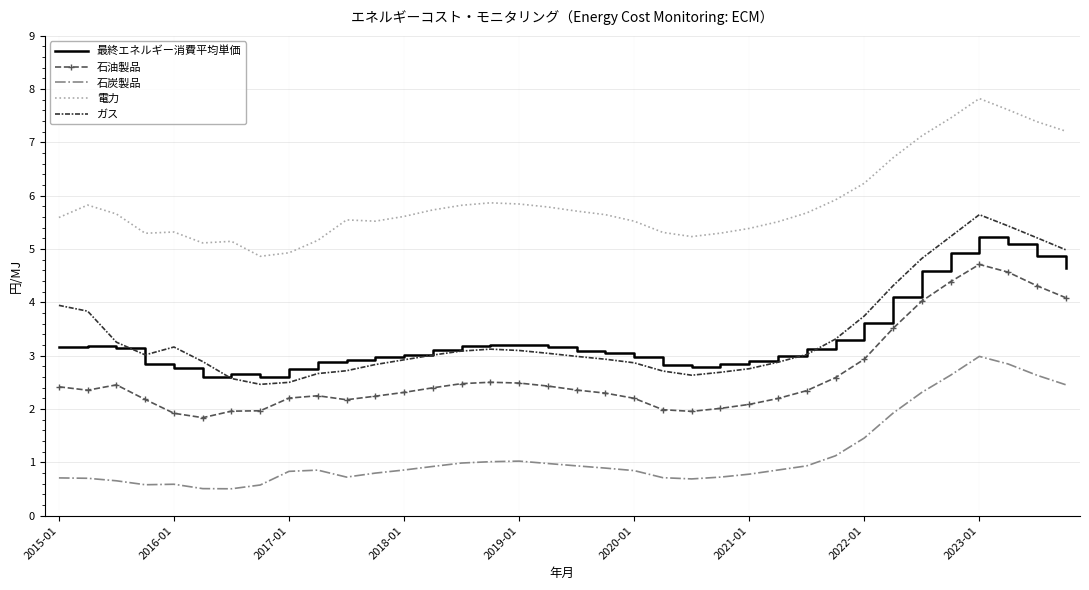

True or false: 石油製品 and ガス intersect in this chart.

False